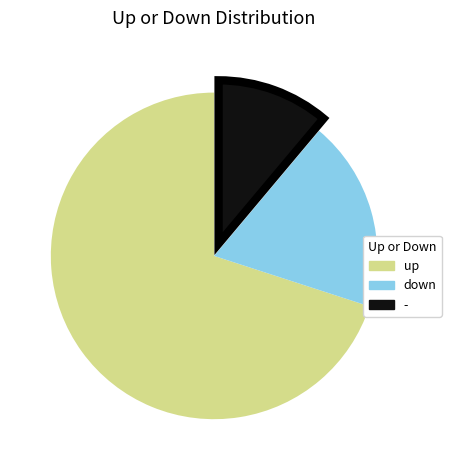

Rank the categories by value from highest to lowest.

up, down, -